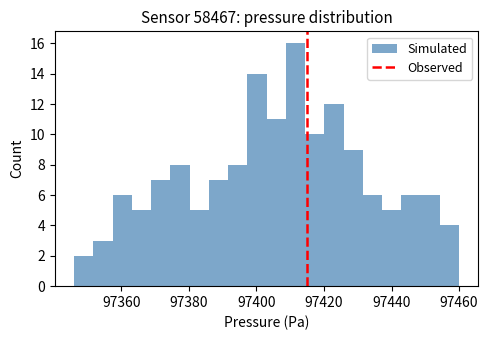

Read against the x-axis, roughly where is the centre of the tallest bar?

97412